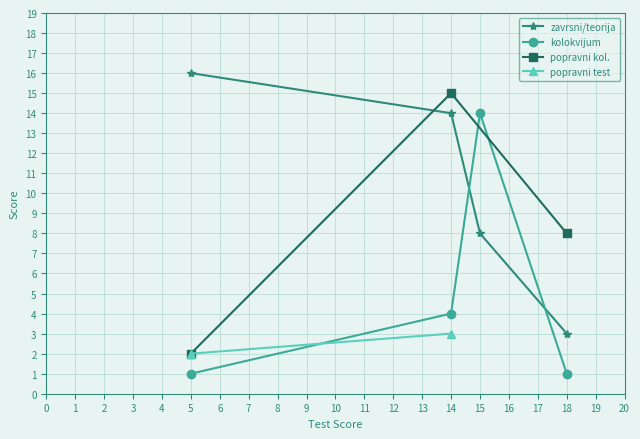

Is it true that the value at x_values is 26?

False